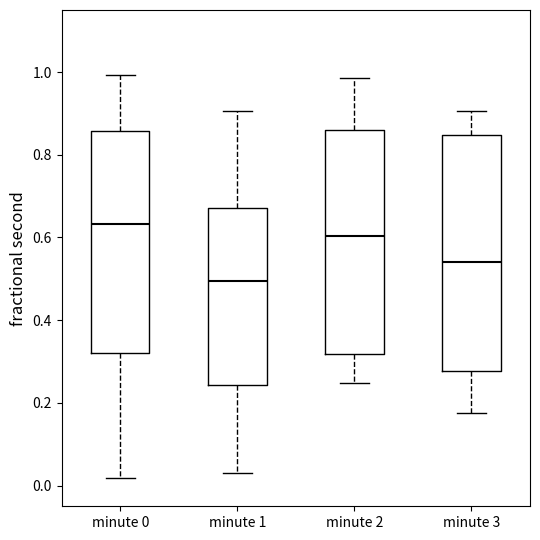

Which box is the tallest, from its lower edge to its upper edge?

minute 3